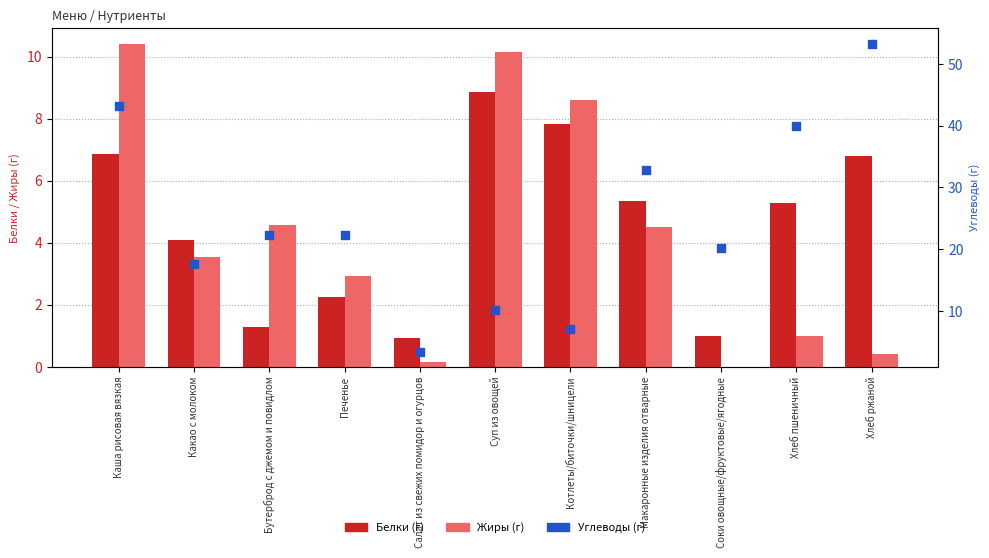

What is the total value across all series at Какао с молоком?

25.2